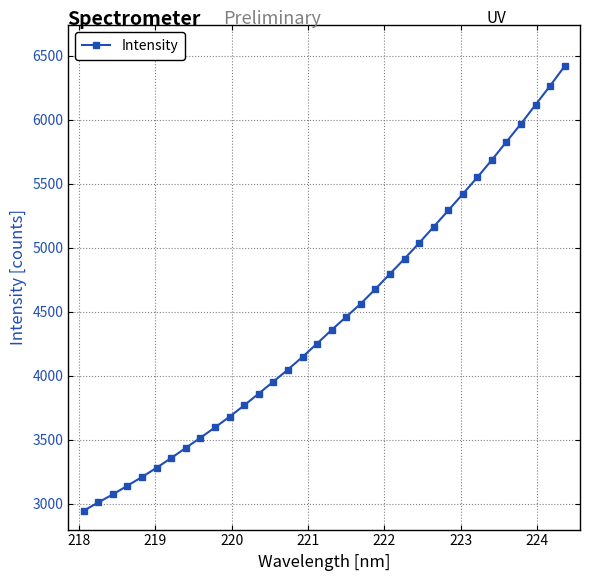

What is the difference between the maximum and minimum values?

3474.1